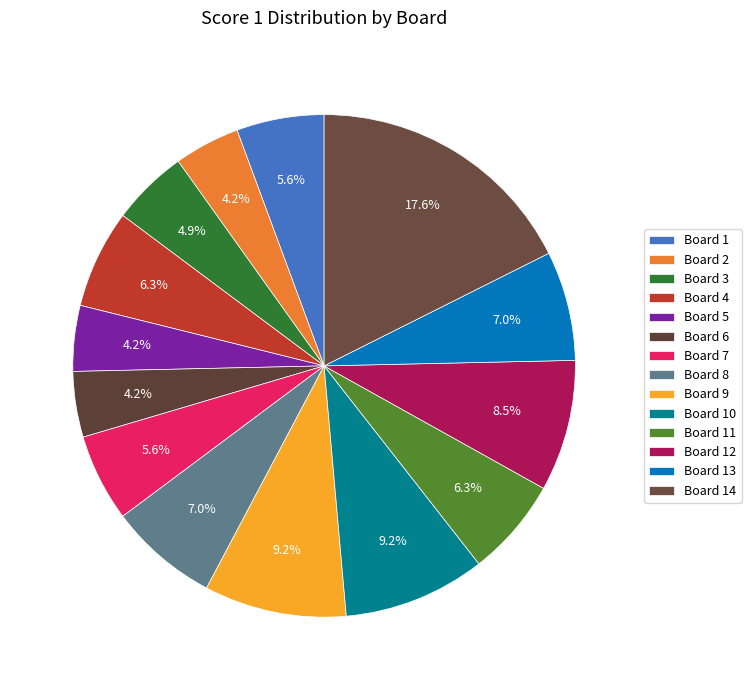

To the nearest percent, what is the combined percentage of Board 3 and Board 12?

13%